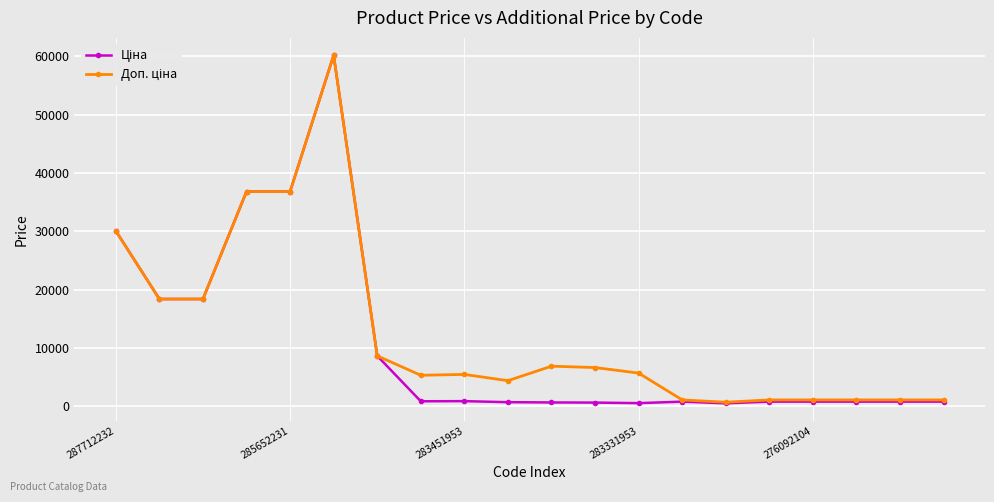

Count the number of data series in this chart.

2